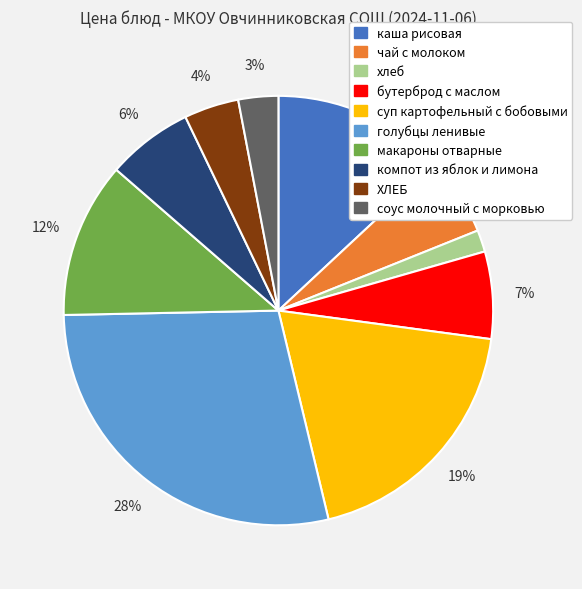

Which category has the smallest portion of the pie?

хлеб